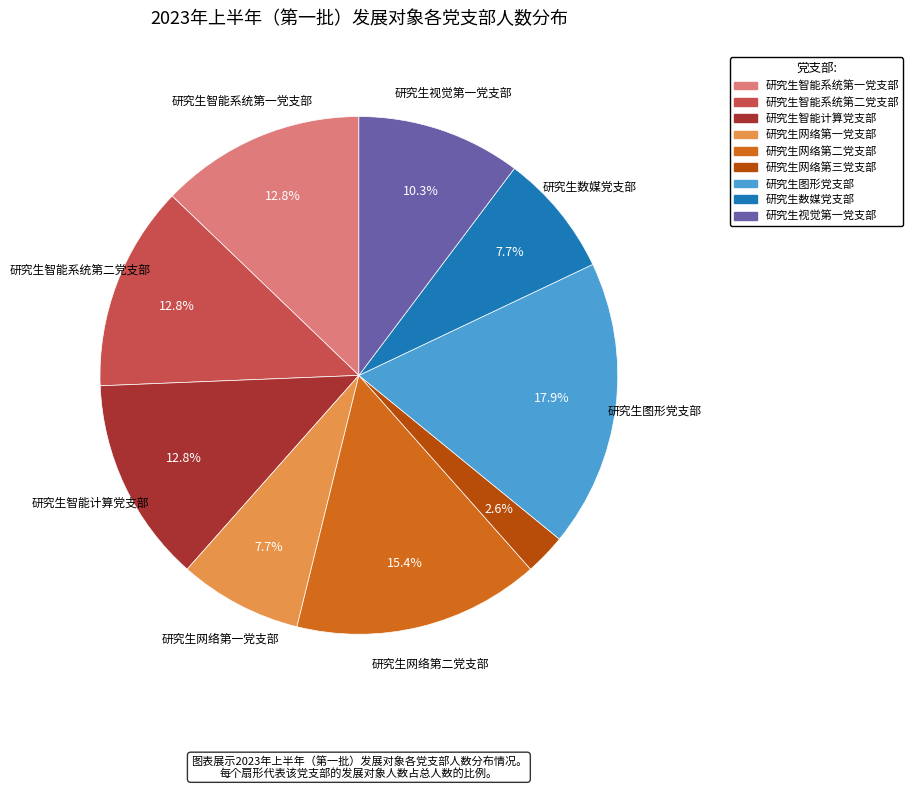

How many slices are in this pie chart?

9